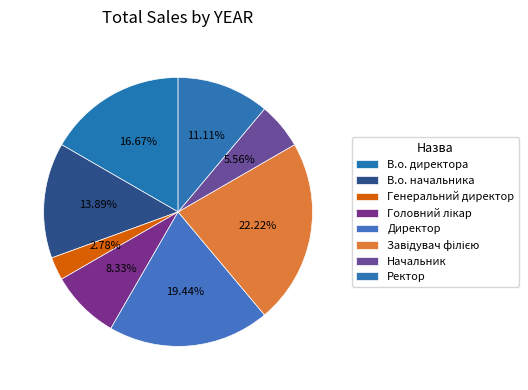

Which category has the smallest portion of the pie?

Генеральний директор